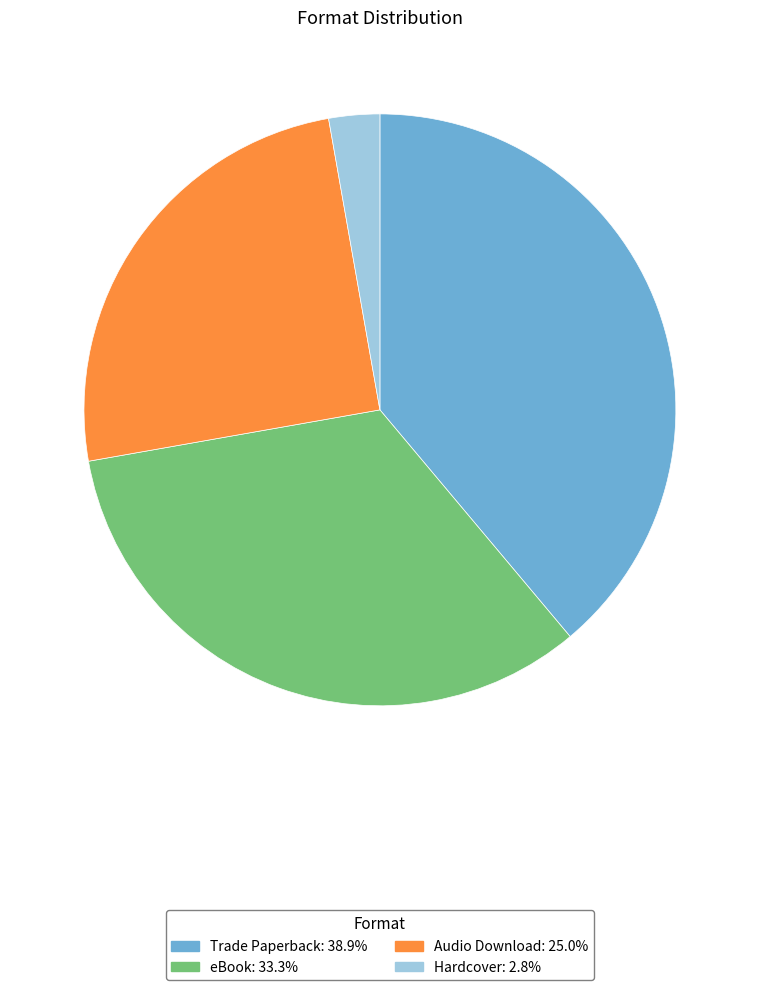

Is there a majority slice in this chart?

No